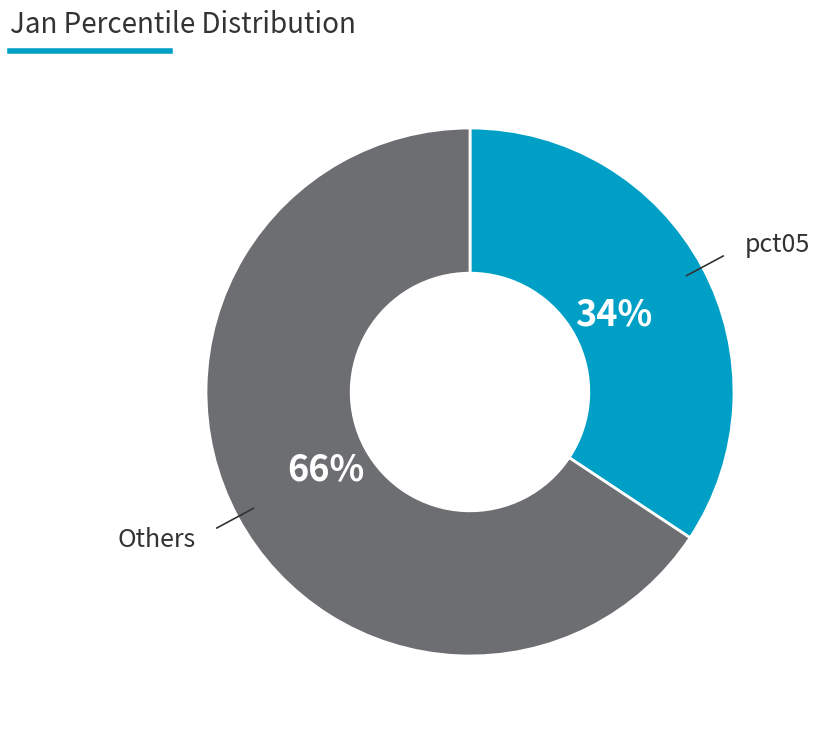

To the nearest percent, what is the average slice percentage?

50%